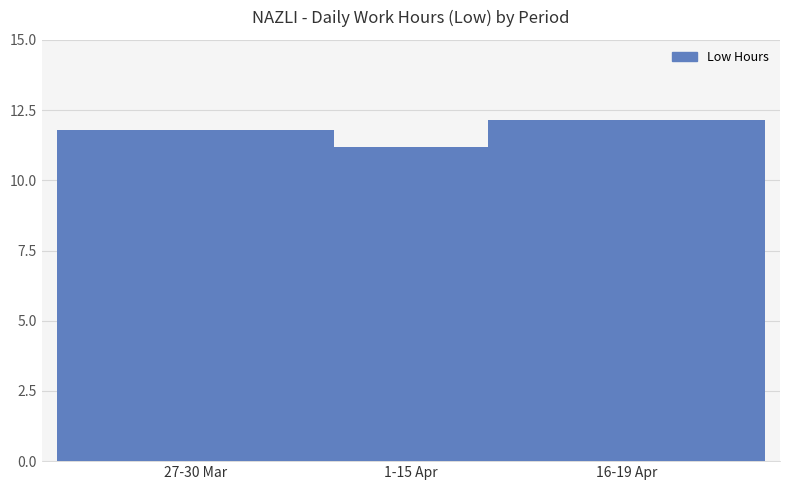

Rank the categories by value from lowest to highest.

1-15 Apr, 27-30 Mar, 16-19 Apr